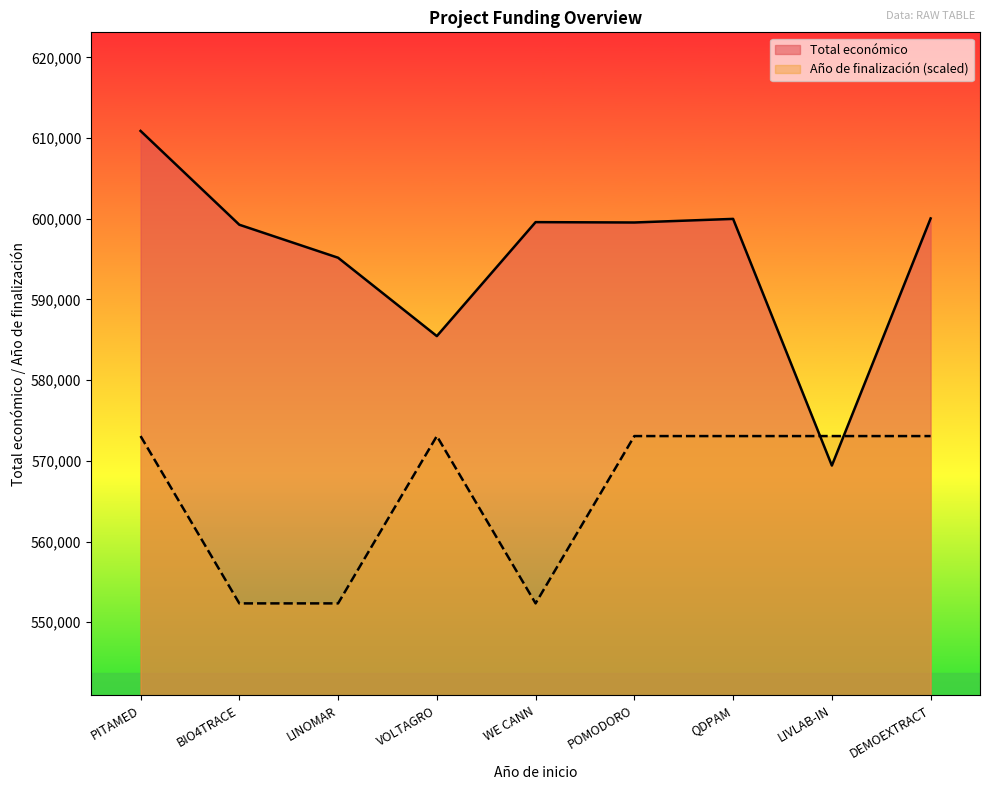

What is the approximate value of Año de finalización at LINOMAR?

552333.5